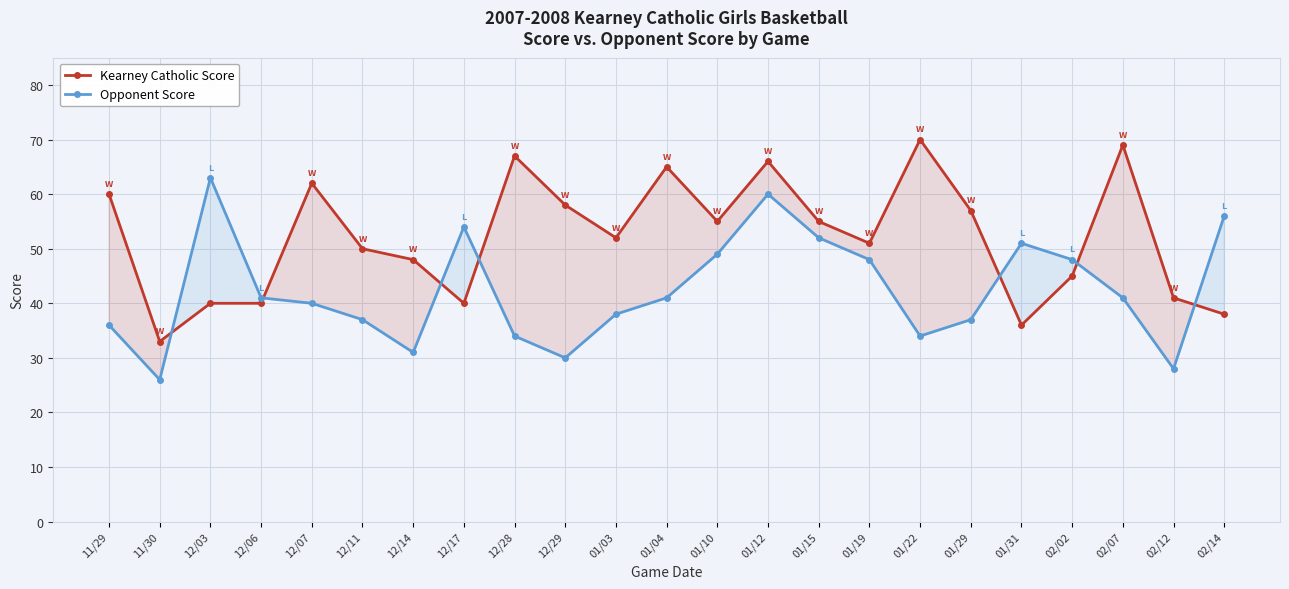

Reading right to left, extract all data points from this chart.

Kearney Catholic Score: 38	41	69	45	36	57	70	51	55	66	55	65	52	58	67	40	48	50	62	40	40	33	60
Opponent Score: 56	28	41	48	51	37	34	48	52	60	49	41	38	30	34	54	31	37	40	41	63	26	36